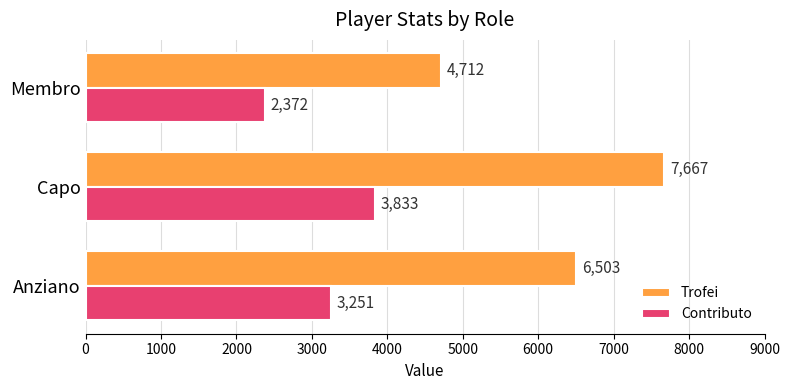

Which series has the largest range (max minus min)?

Trofei